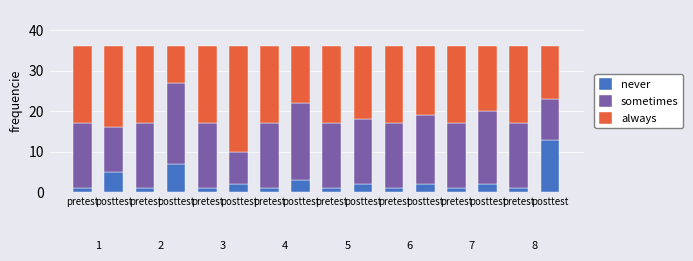

How many bars are there in total?

16